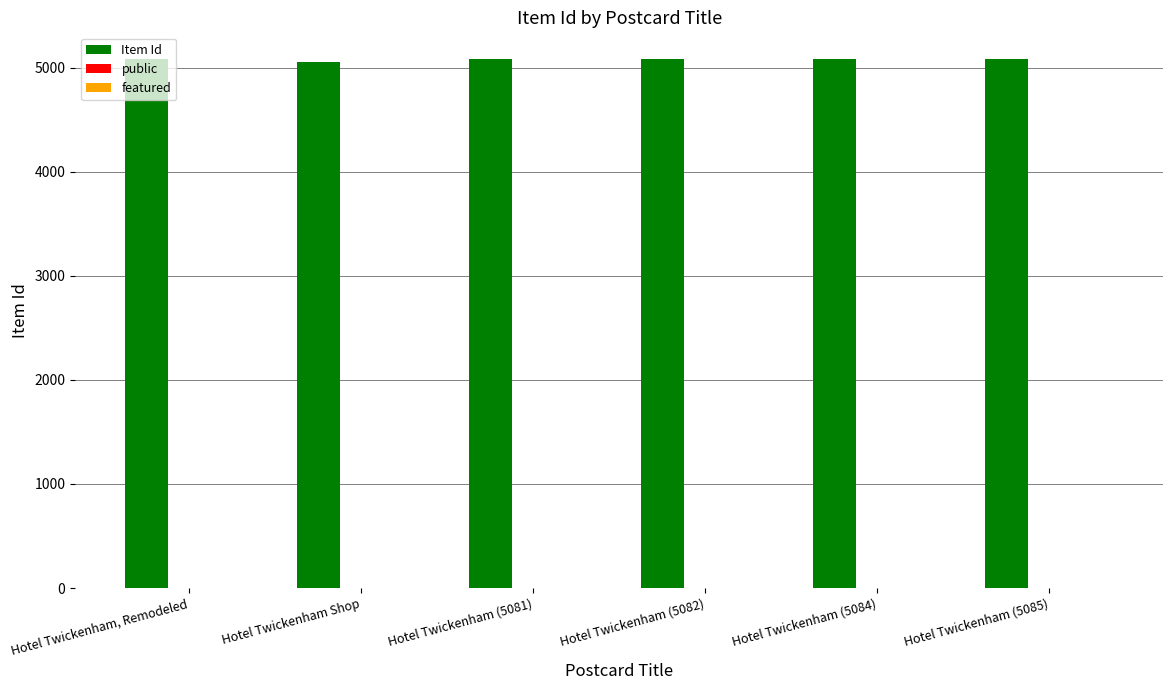

True or false: Item Id has a value of 8488 at Hotel Twickenham (5084).

False